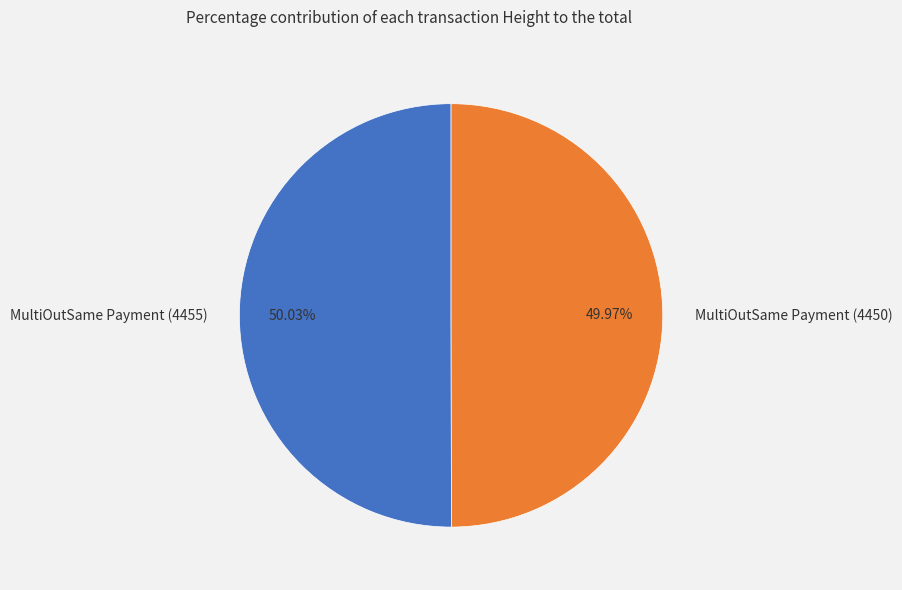

What percentage is NOT represented by MultiOutSame Payment (4455)?

50.0%